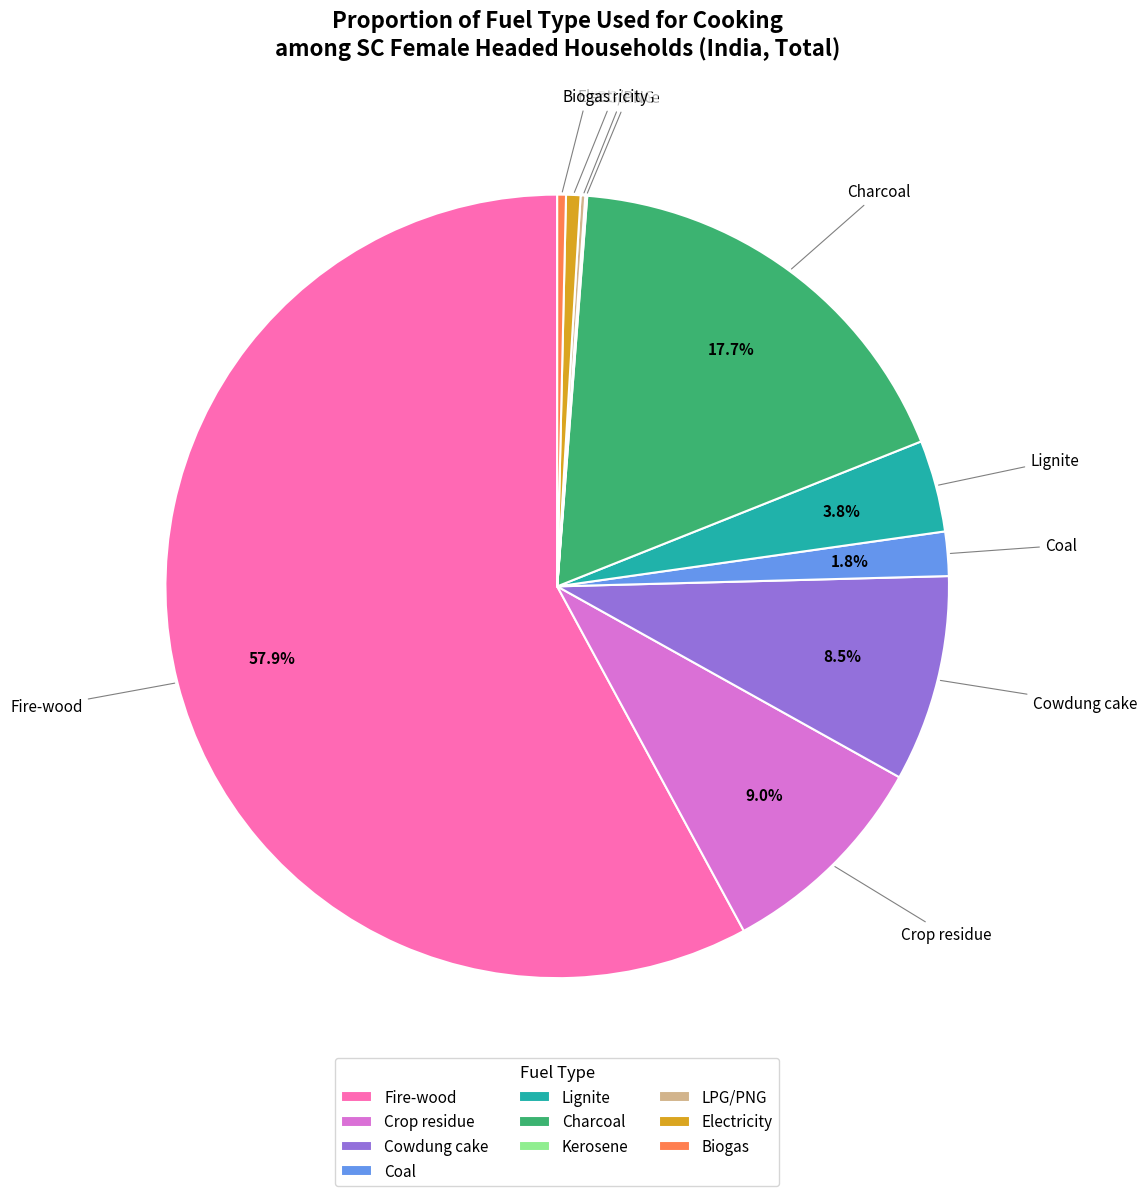

Which slice is the largest?

Fire-wood